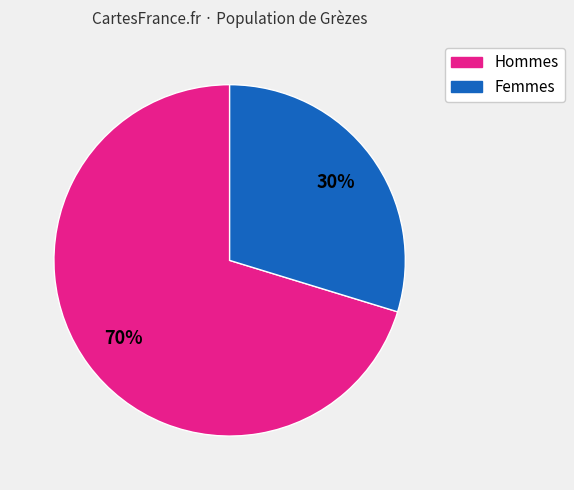

To the nearest percent, what is the average slice percentage?

50%